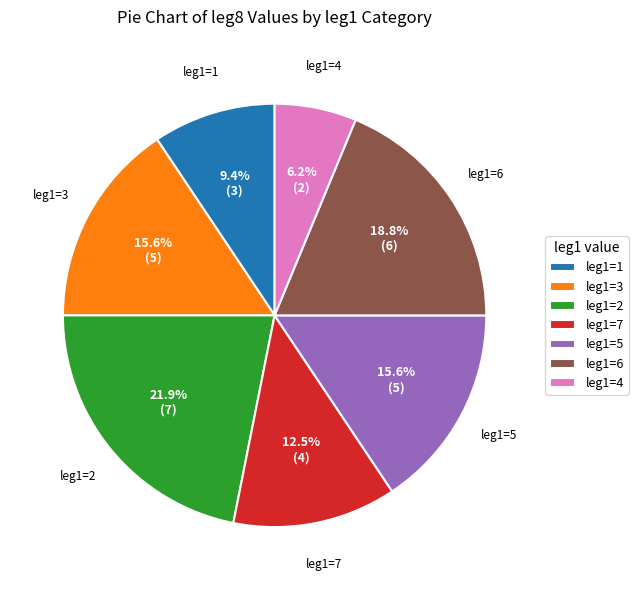

To the nearest percent, what is the difference between the largest and smallest slice percentages?

16%